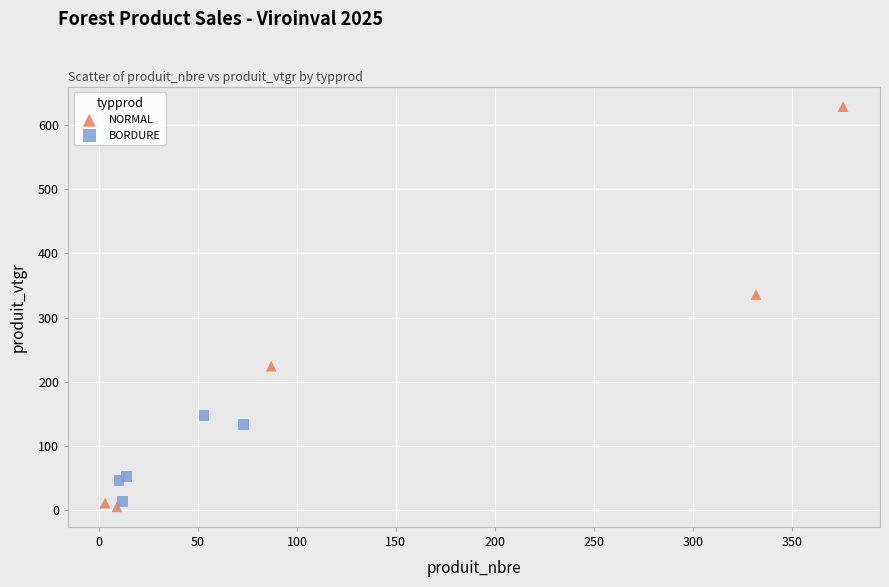

Which series has the largest Y range (max minus min)?

NORMAL